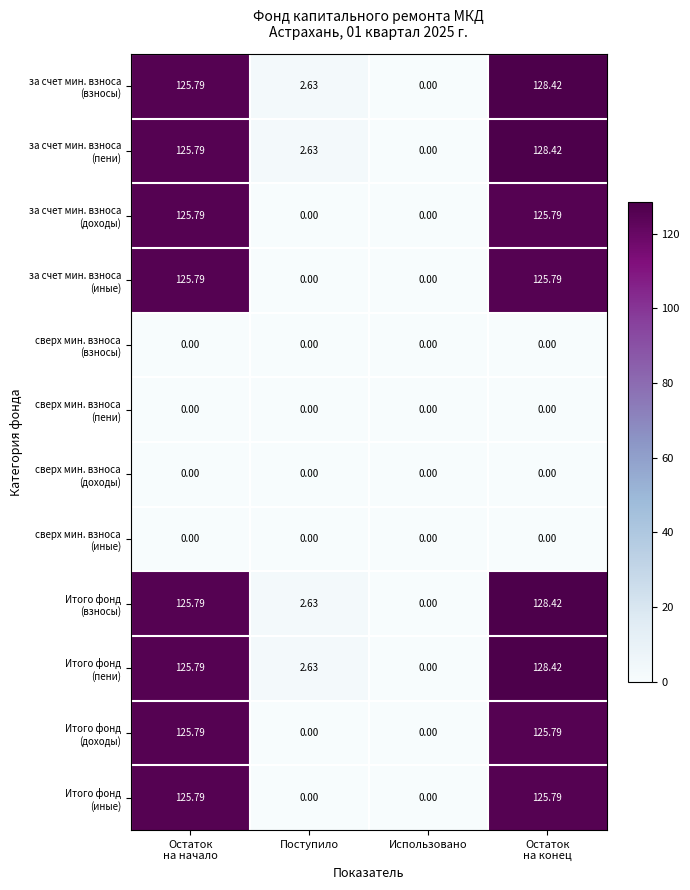

How many series are shown in this chart?

12